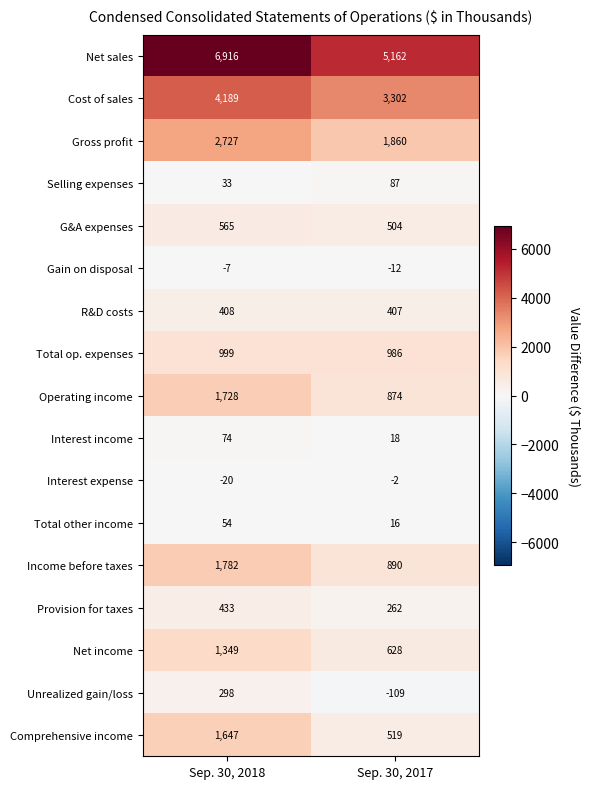

What is the difference between the G&A expenses values at Sep. 30, 2017 and Sep. 30, 2018?

61